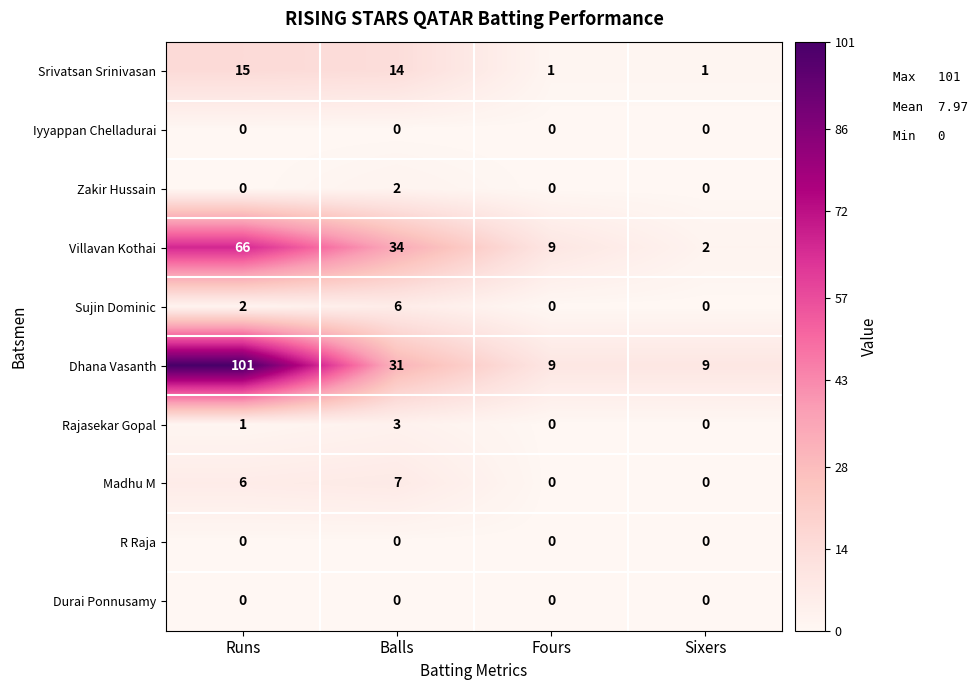

Which series changed the most between Fours and Sixers?

Villavan Kothai